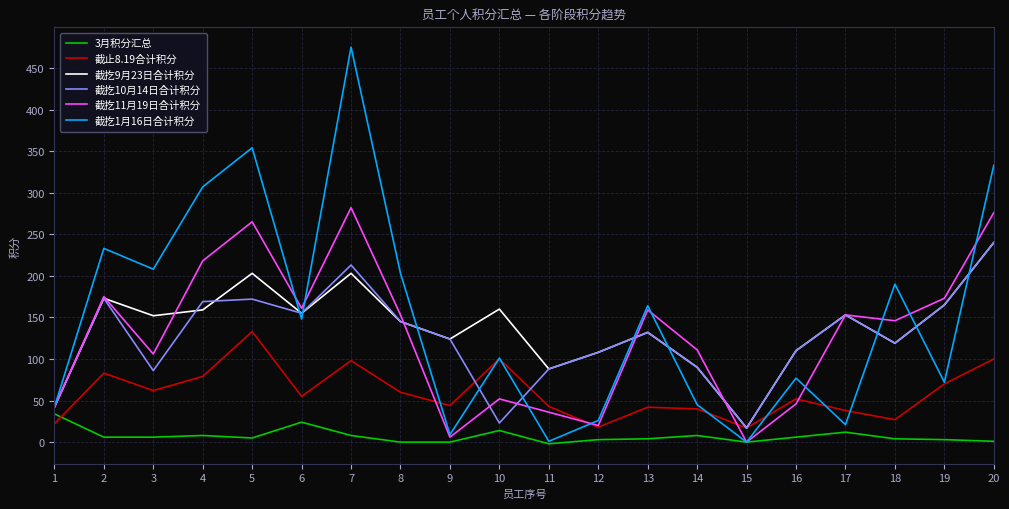

Is the value of 截扢9月23日合计积分 at 9 greater than the value of 截扢11月19日合计积分 at 4?

No